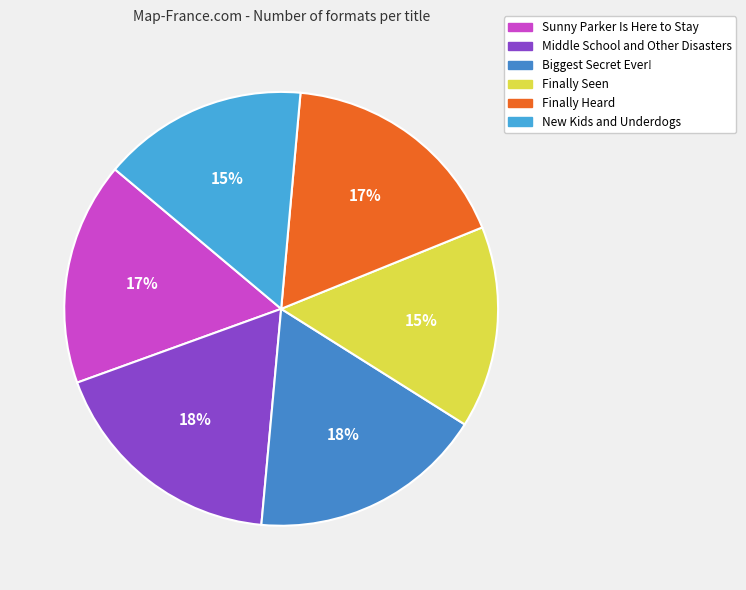

Does Finally Seen account for over 50% of the chart?

No